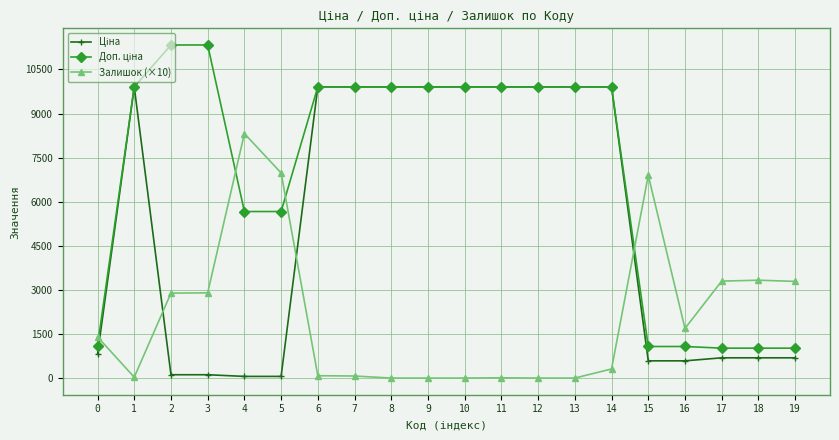

What is the total value across all series at 0?

3314.8